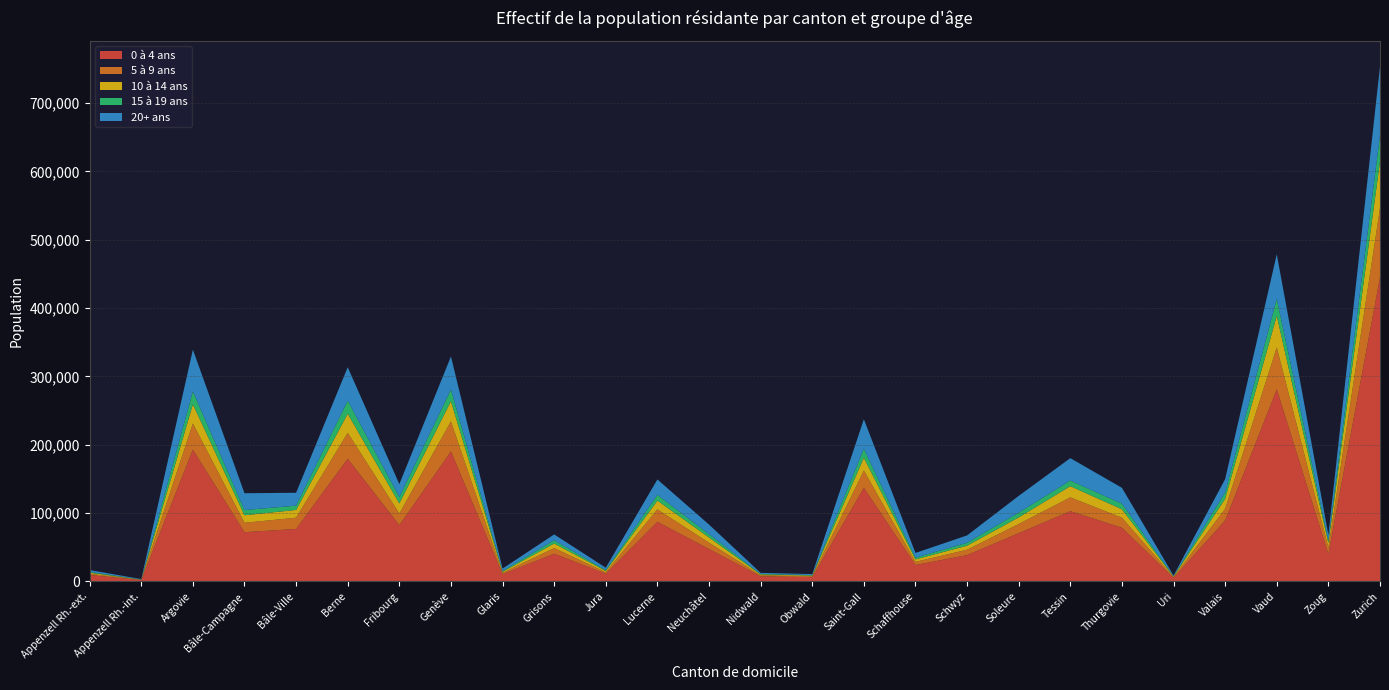

Which category has the highest value in the 0 à 4 ans series?

Zurich